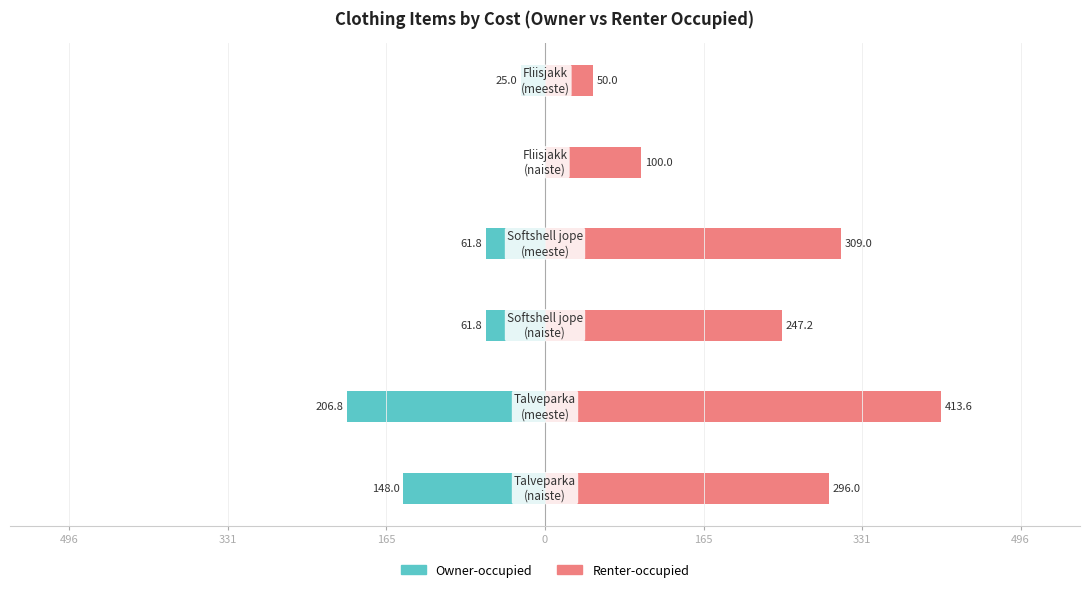

How many negative values does the Owner-occupied series have?

5